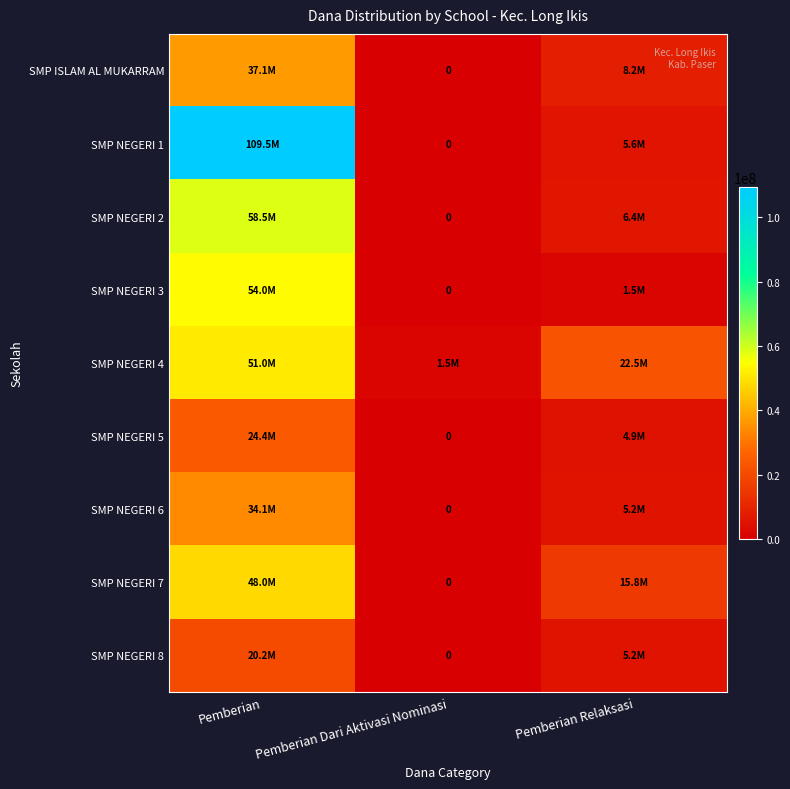

Between Pemberian Dari Aktivasi Nominasi and Pemberian Relaksasi, which is larger?

Pemberian Relaksasi